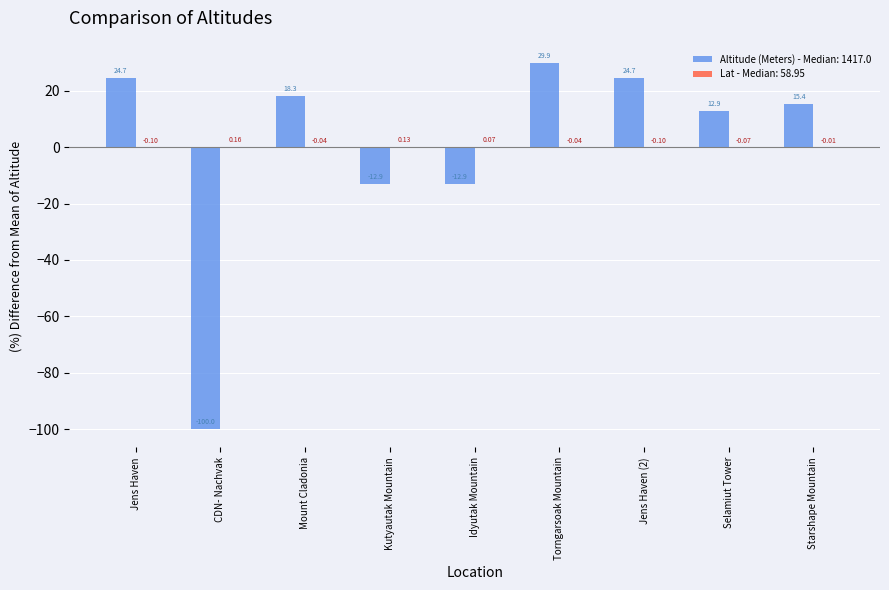

Where does the Altitude (Meters) - Median: 1417.0 series first go above 15?

Jens Haven